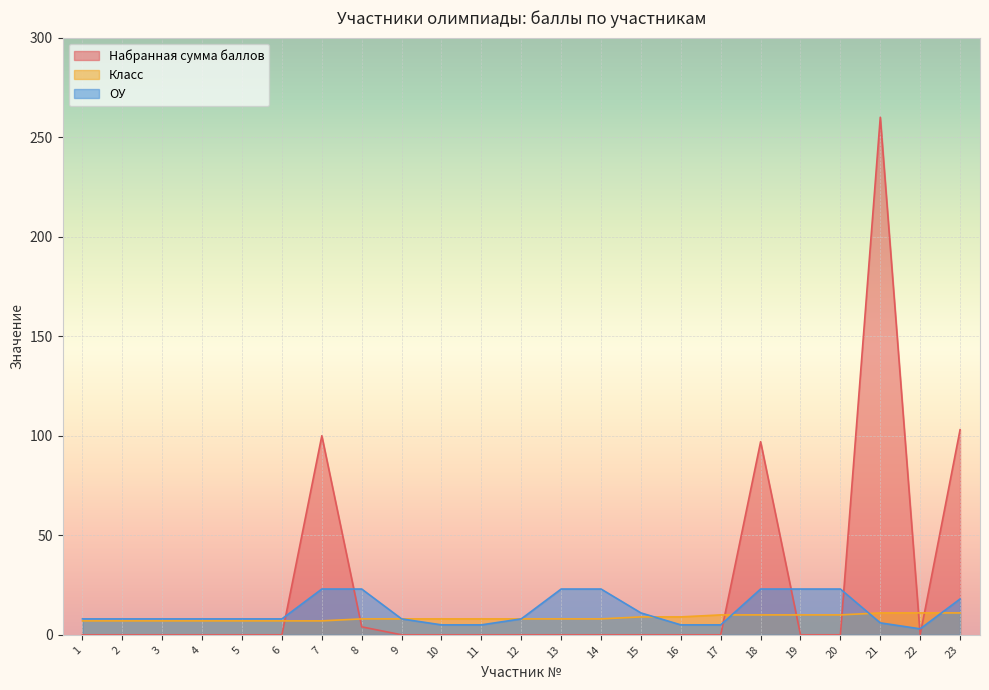

Rank the series at 8 from lowest to highest value.

Набранная сумма баллов, Класс, ОУ